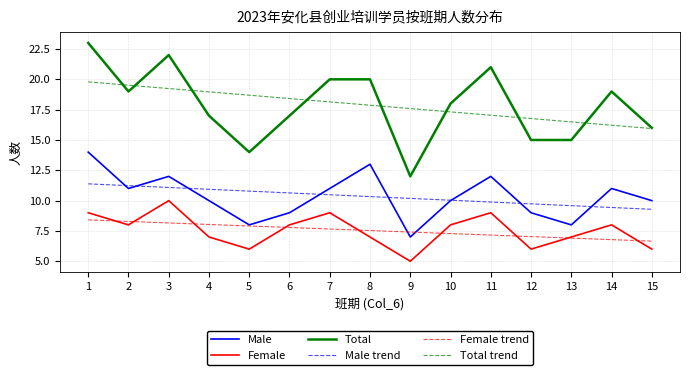

In Male, how many points are lower than both neighbors (excluding endpoints)?

4